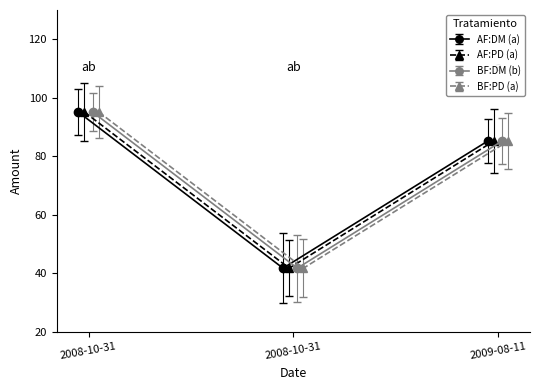

Which series has the largest range (max minus min)?

AF:DM (a)